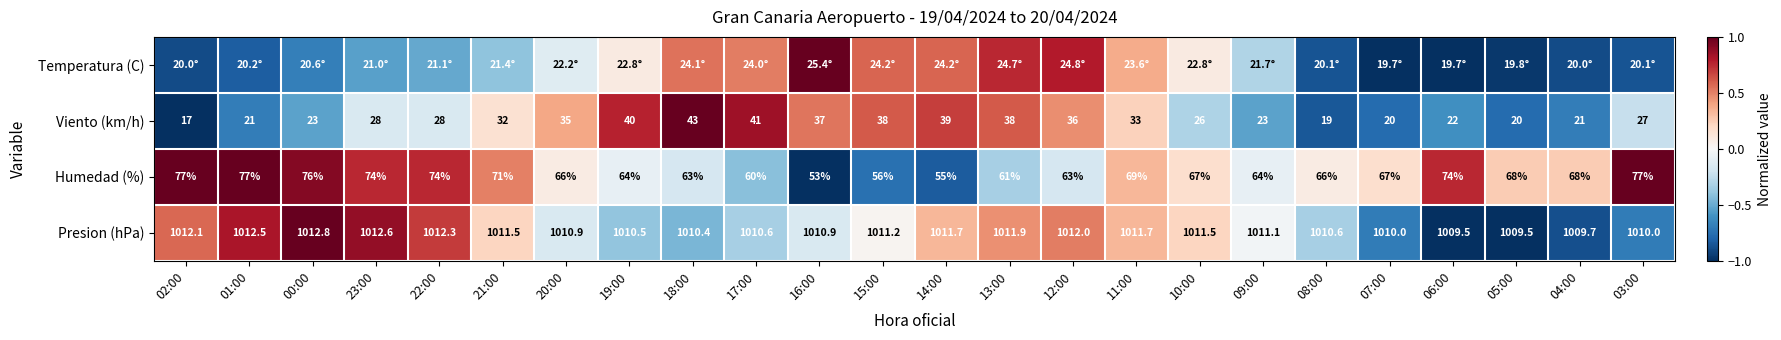

Is the value of Presion (hPa) at 09:00 greater than the value of Humedad (%) at 05:00?

Yes